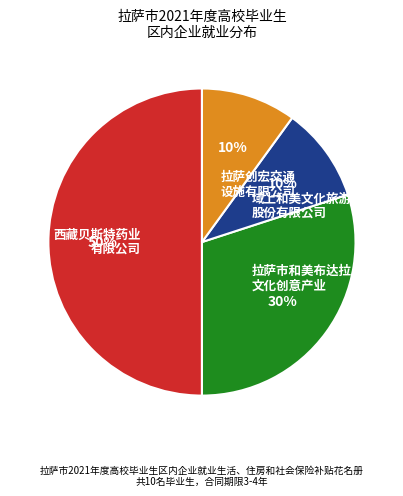

How many slices are in this pie chart?

4